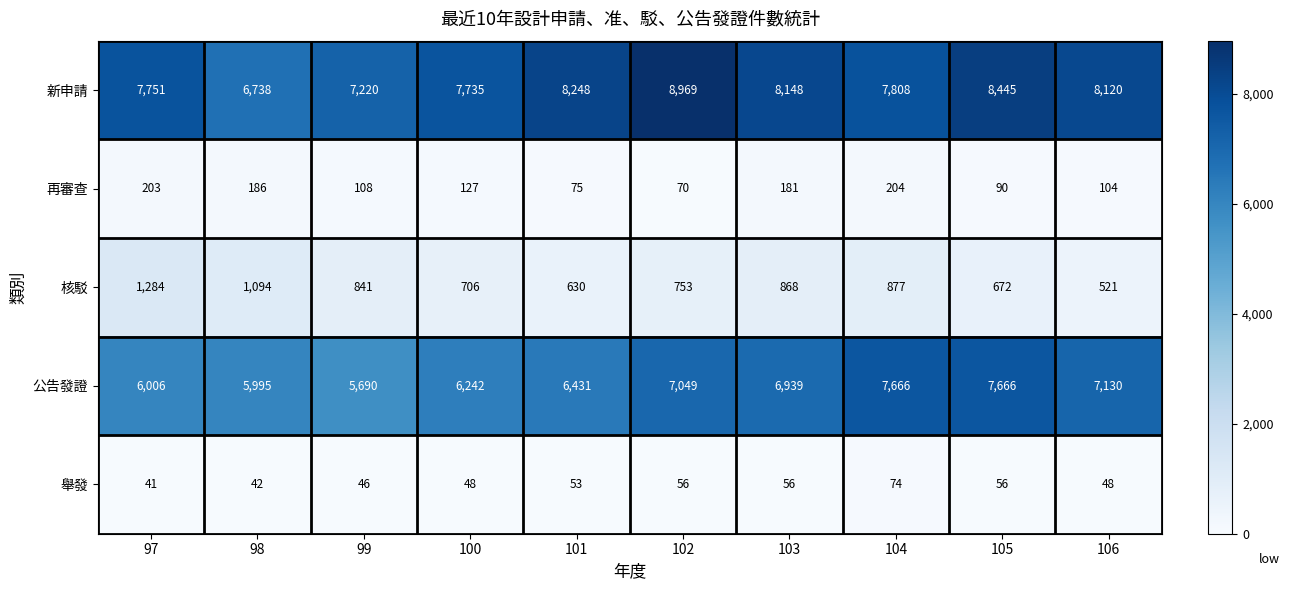

At 97, list the series in order from smallest to largest.

舉發, 再審查, 核駁, 公告發證, 新申請